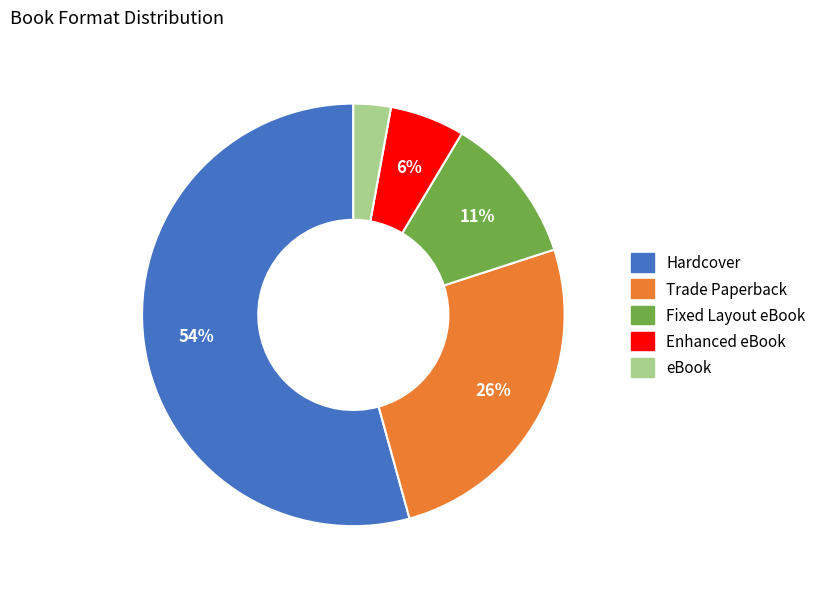

Is it true that Hardcover is 66% of the pie?

False